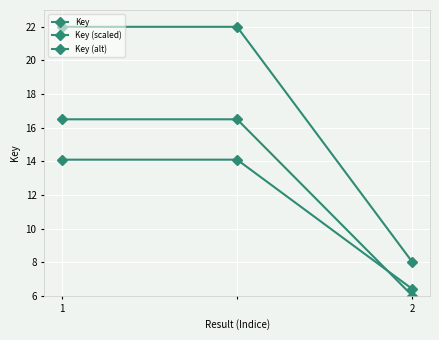

Which series has the largest total across all categories?

Key